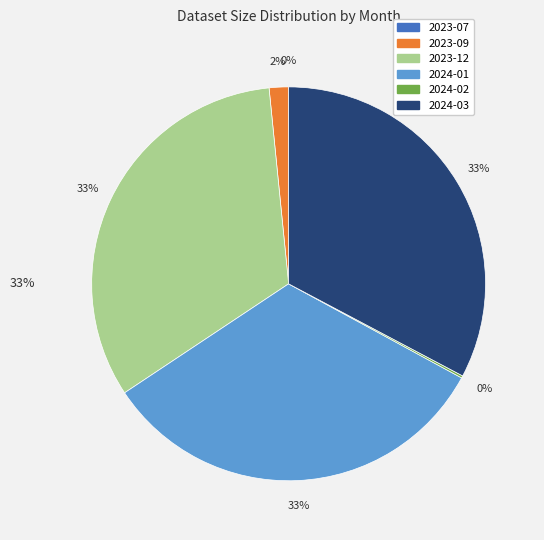

What is the change in value from 2023-09 to 2024-01?

+7629940